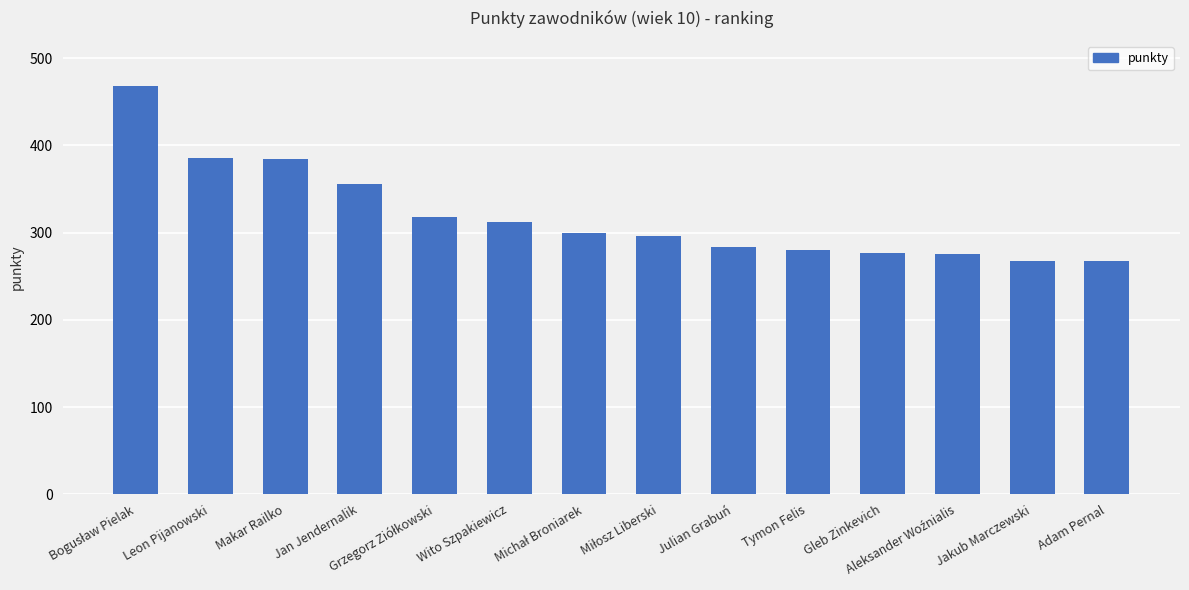

What is the maximum value shown in the chart?

468